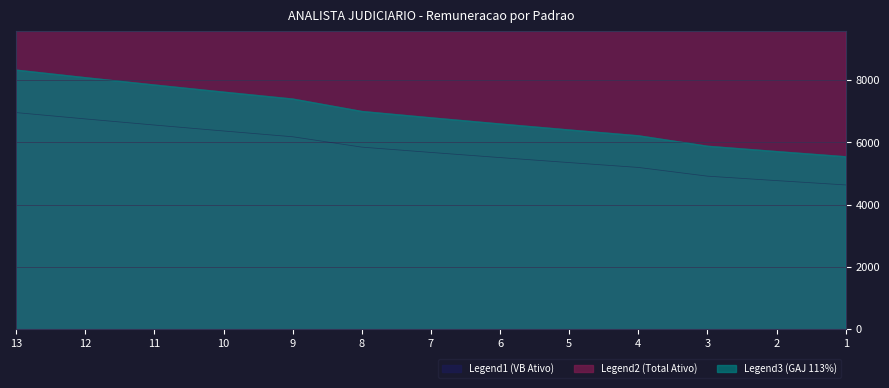

How many lines are shown in the chart?

3